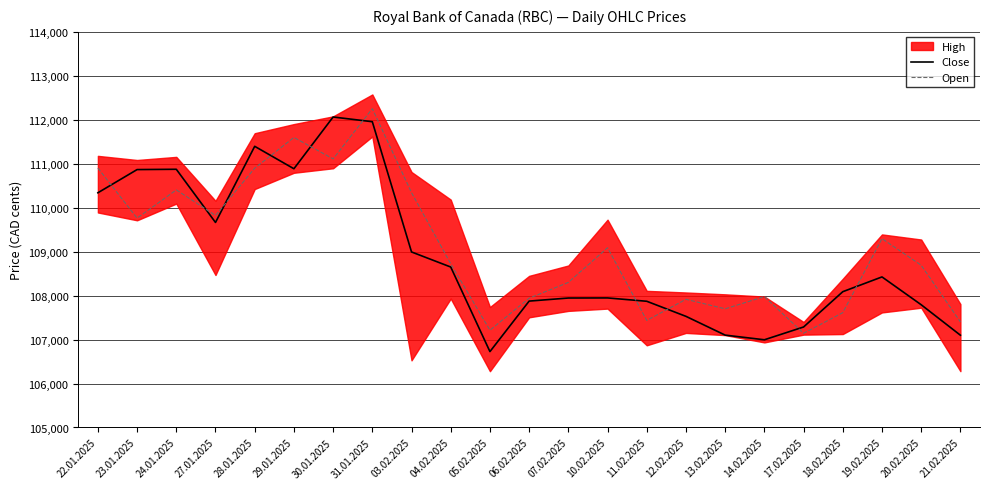

Reading right to left, list all the values displayed in this chart.

Close: 107099	107792	108425	108089	107286	106995	107101	107528	107871	107947	107945	107875	106726	108650	108993	111956	112063	110886	111396	109664	110874	110867	110339
Open: 107402	108690	109296	107612	107143	107978	107699	107916	107435	109089	108300	107941	107213	108724	110342	112252	111110	111598	110899	109823	110405	109762	110902